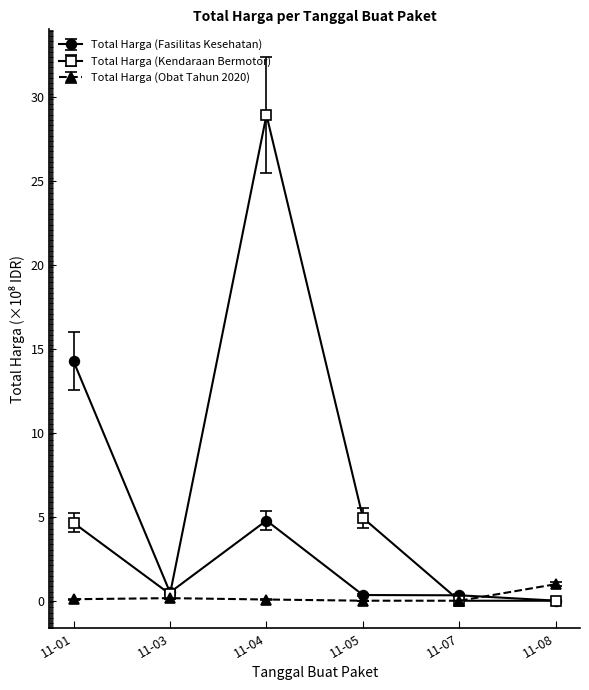

At which category is the sum across all series the highest?

11-04